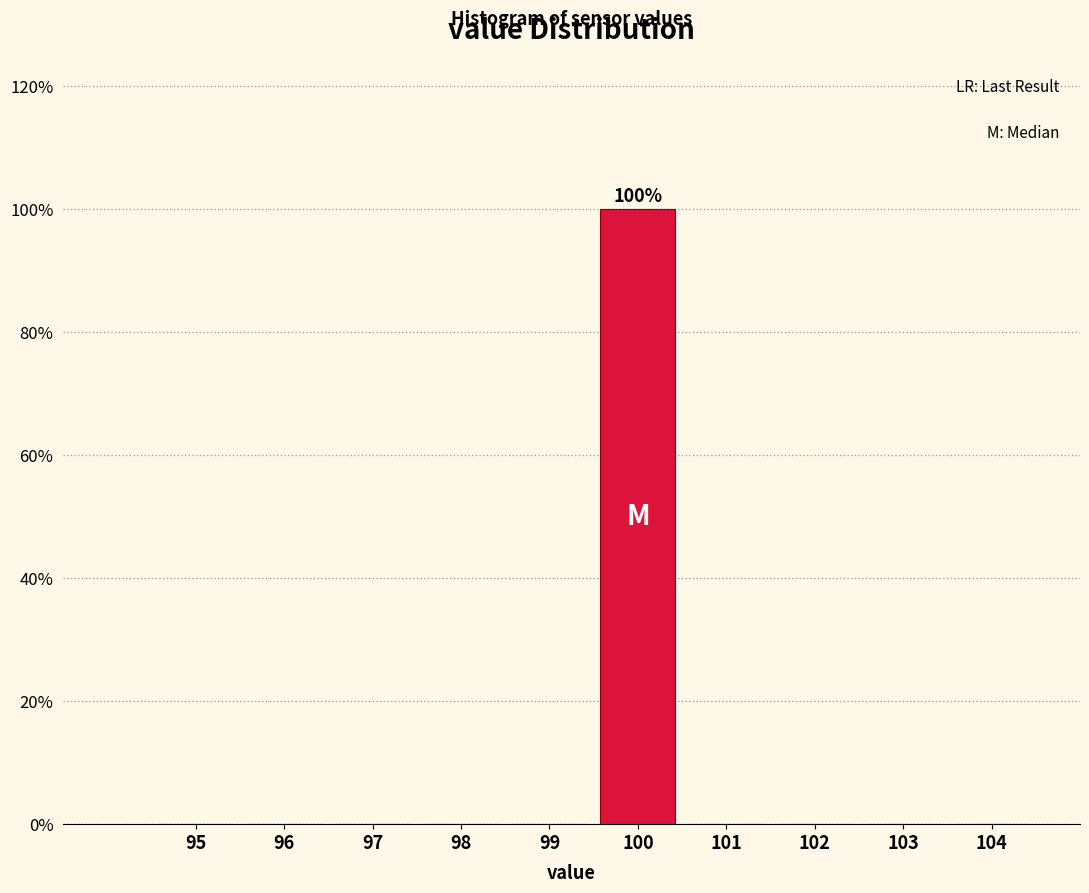

Reading left to right, list all the values displayed in this chart.

95=0	96=0	97=0	98=0	99=0	100=100	101=0	102=0	103=0	104=0